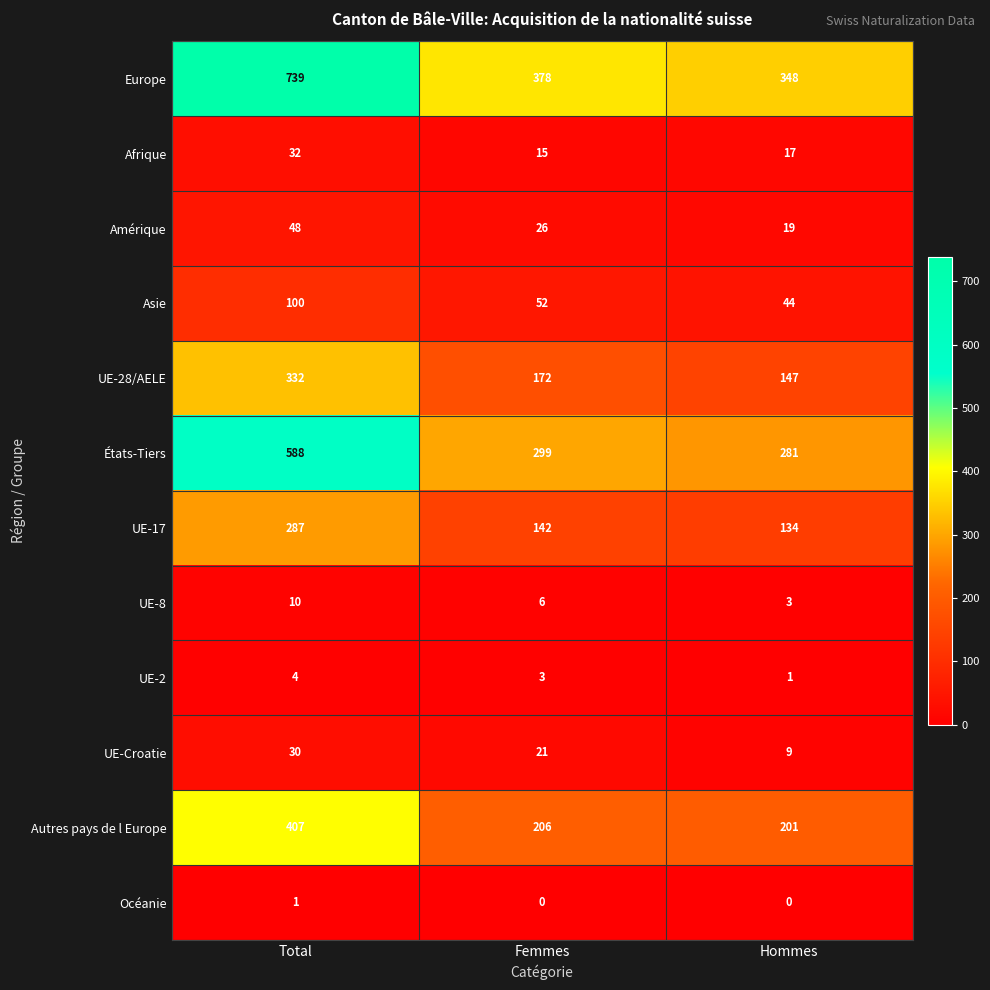

What is the total value across all series at Femmes?

1320